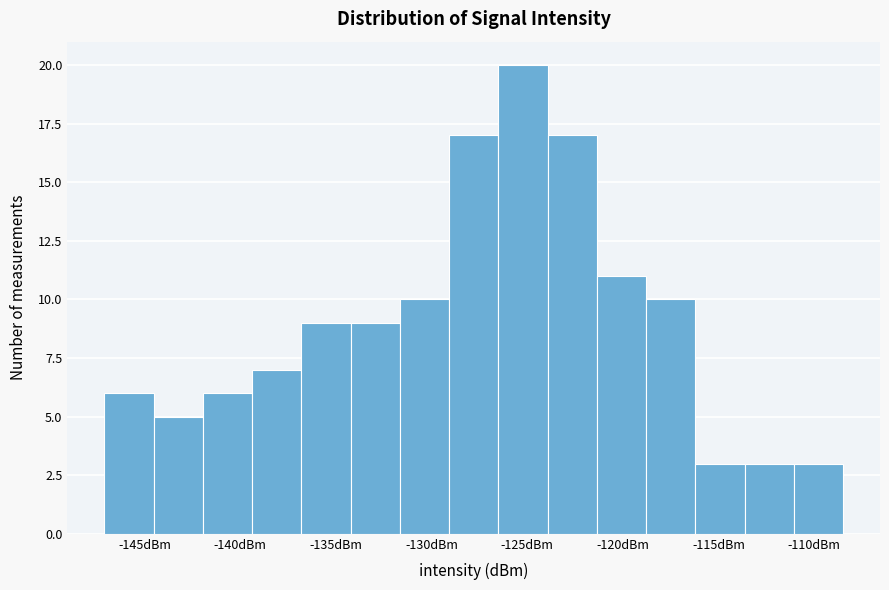

Reading left to right, list every bar in this chart as the range it spans on the x-axis followed by its height. Neither the bar edges nor the heights are printed on the chart, so give them approximately, as read against the axes.

-147.0 to -144.5: 6
-144.5 to -142.0: 5
-142.0 to -139.5: 6
-139.5 to -137.0: 7
-137.0 to -134.0: 9
-134.0 to -131.5: 9
-131.5 to -129.0: 10
-129.0 to -126.5: 17
-126.5 to -124.0: 20
-124.0 to -121.5: 17
-121.5 to -119.0: 11
-119.0 to -116.0: 10
-116.0 to -113.5: 3
-113.5 to -111.0: 3
-111.0 to -108.5: 3